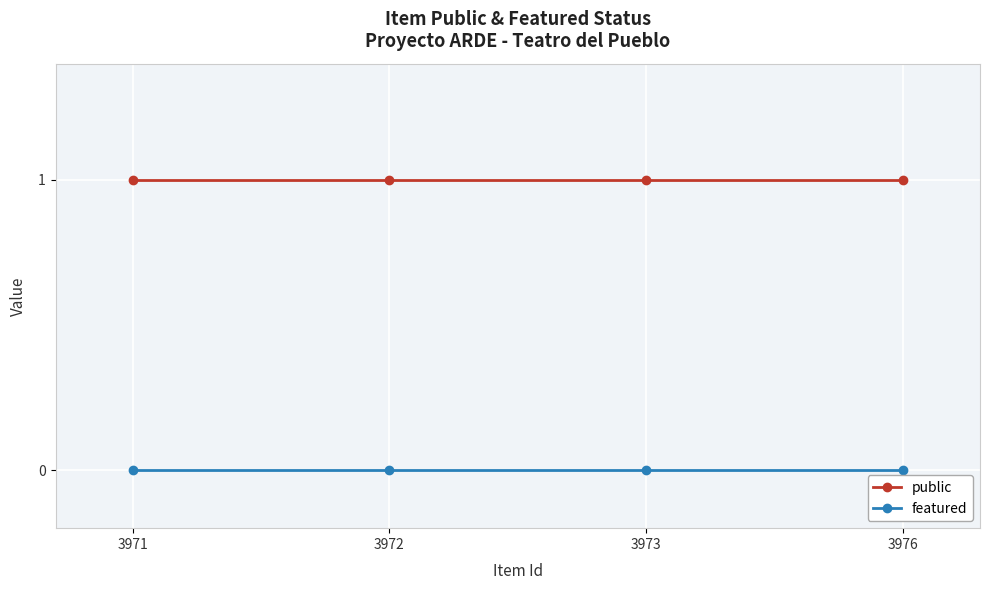

True or false: public and featured cross at least once.

False